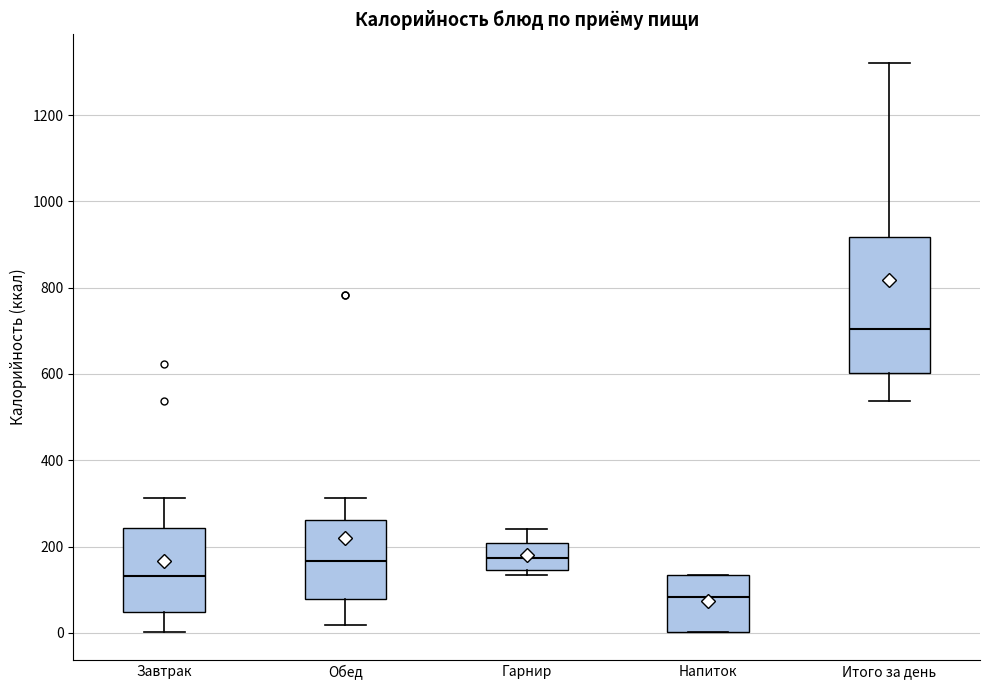

Which box's median line is the lowest?

Напиток